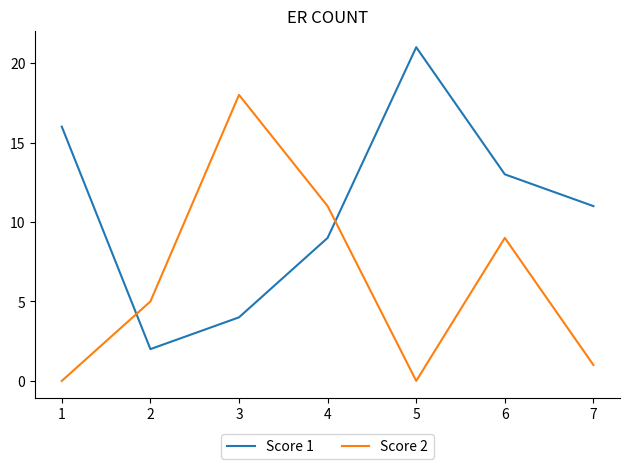

The Score 2 series shows -11 at 4. True or false?

False